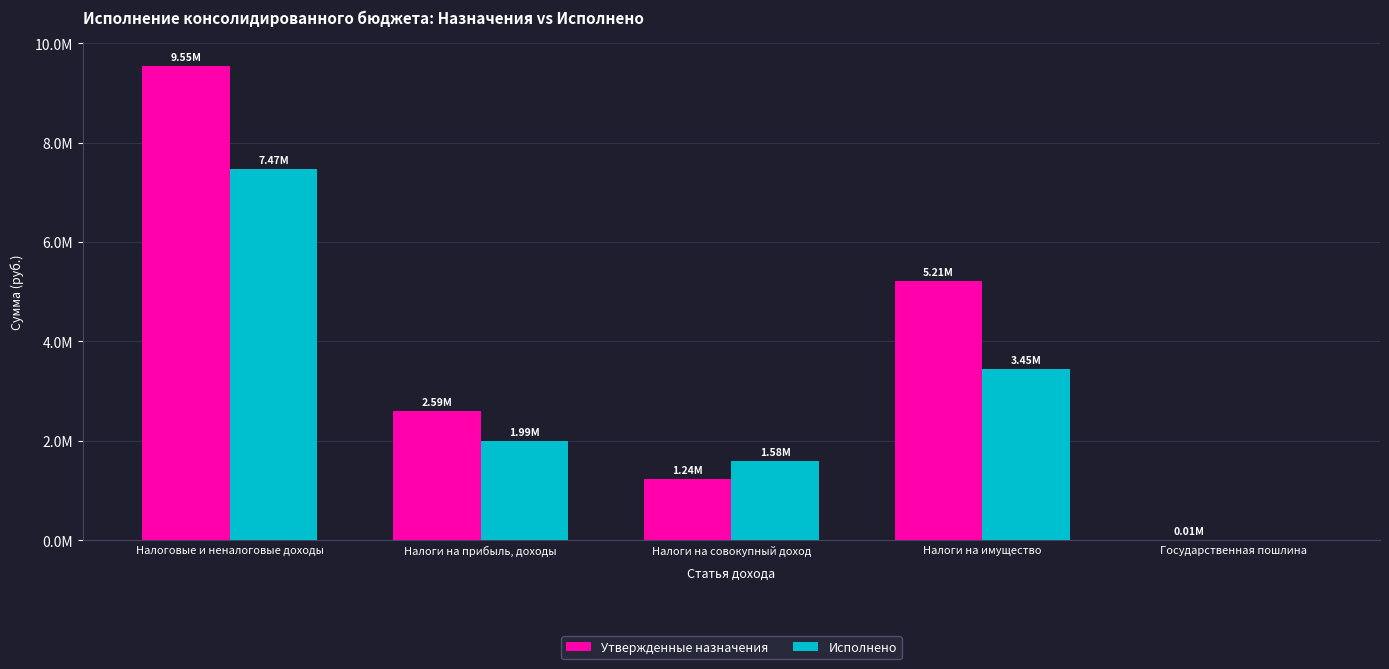

What are all the series names shown in the legend?

Утвержденные назначения, Исполнено